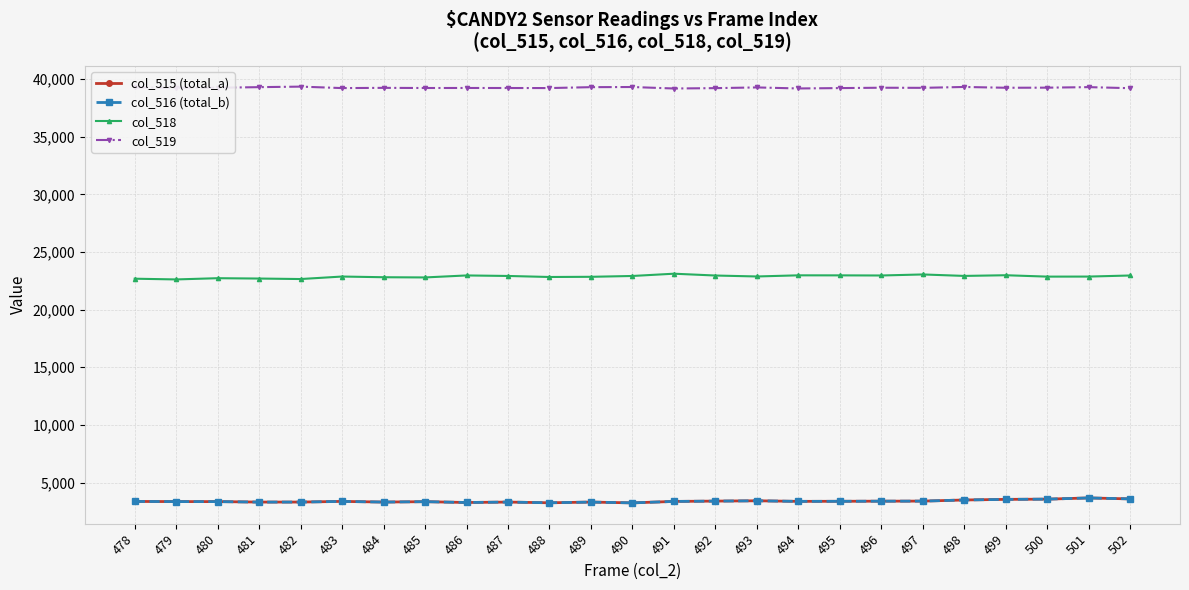

Is it true that col_519 equals 39183 at 494?

True